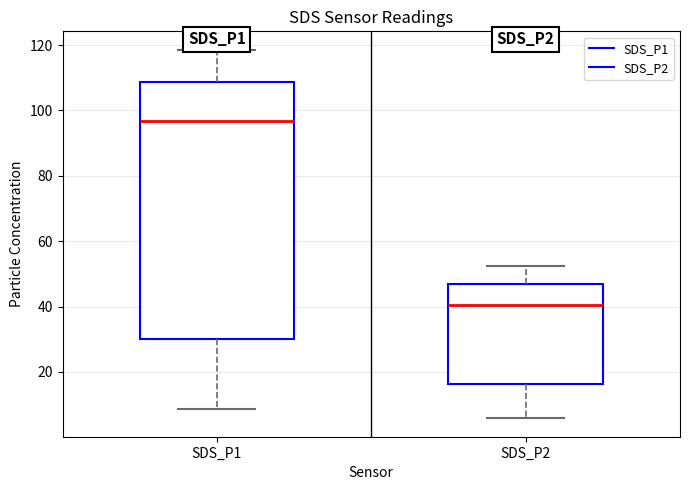

Which box is the tallest, from its lower edge to its upper edge?

SDS_P1